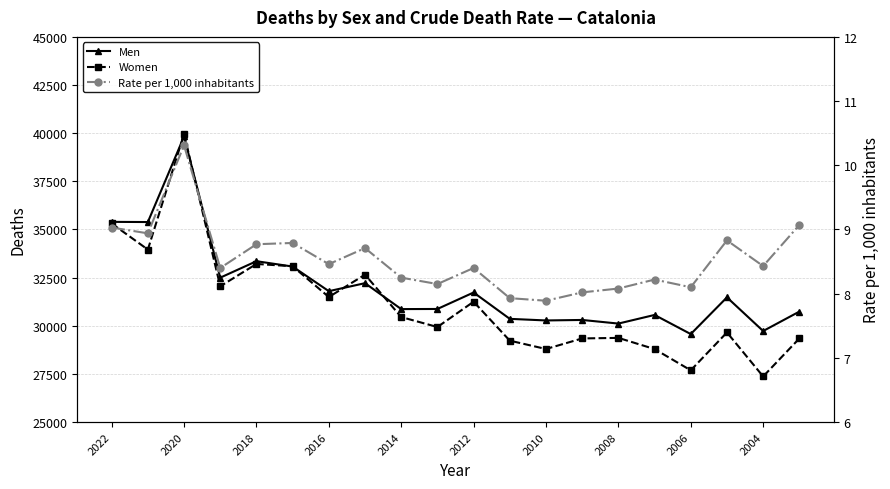

Does the chart have visible grid lines?

Yes